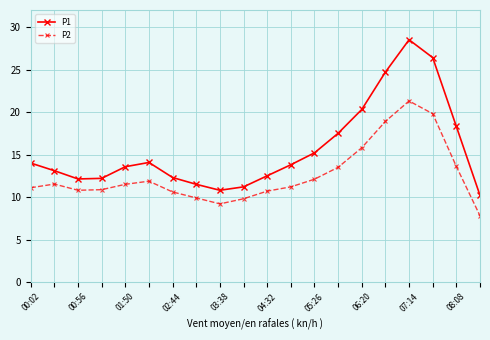

What is the minimum value shown in the chart?

7.8